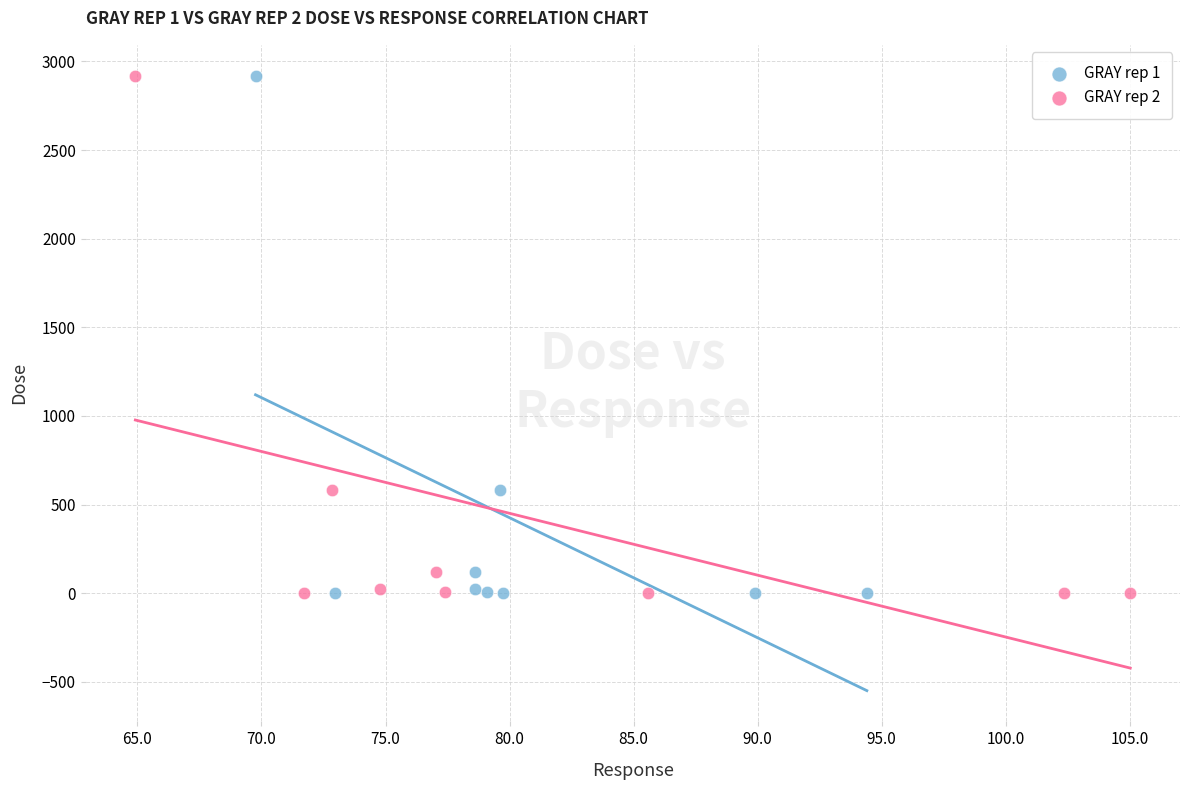

What are all the series names shown in the legend?

GRAY rep 1, GRAY rep 2